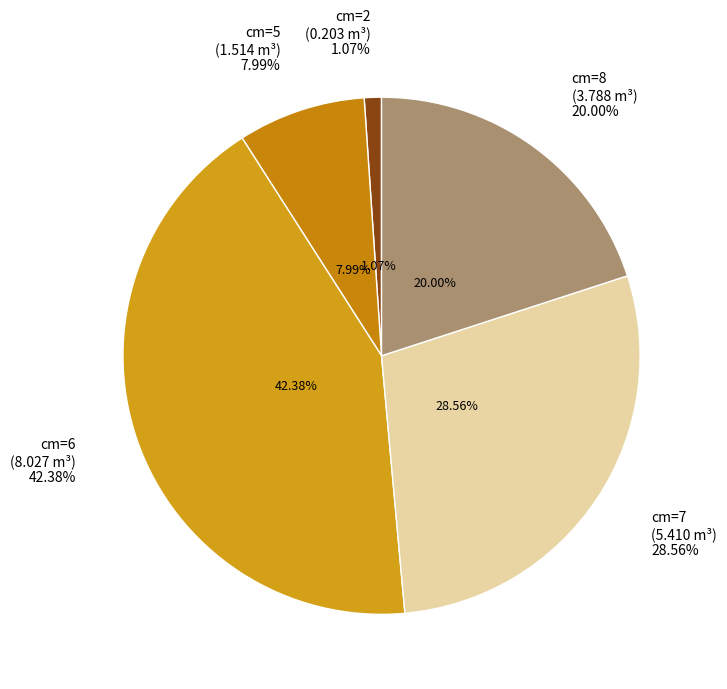

Is it true that 8 is 20% of the pie?

True